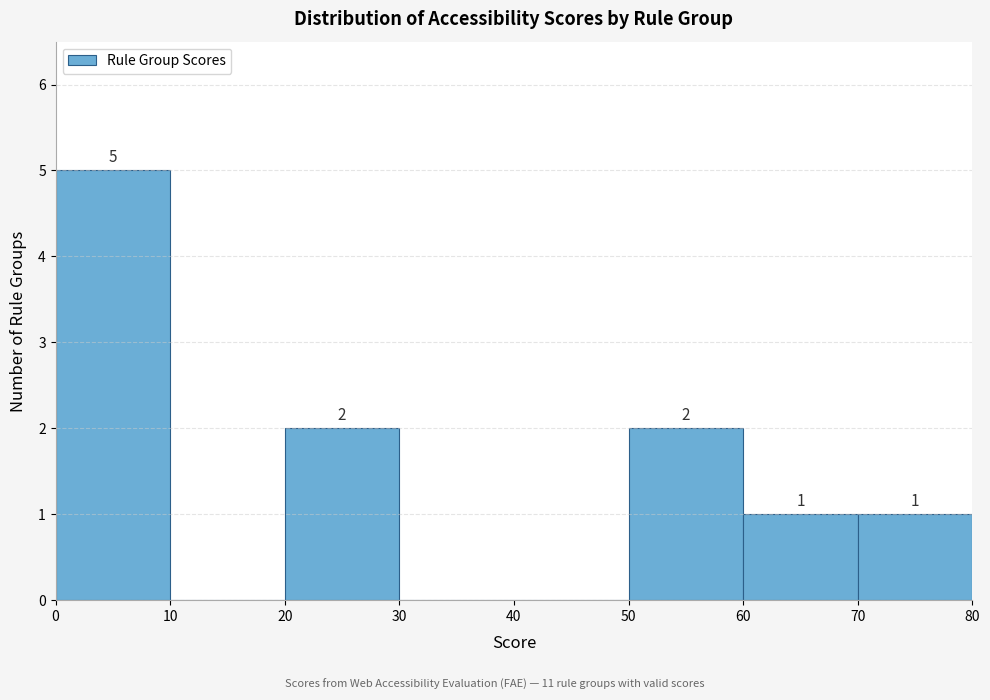

Over which range of the x-axis is the bar tallest?

0 to 10